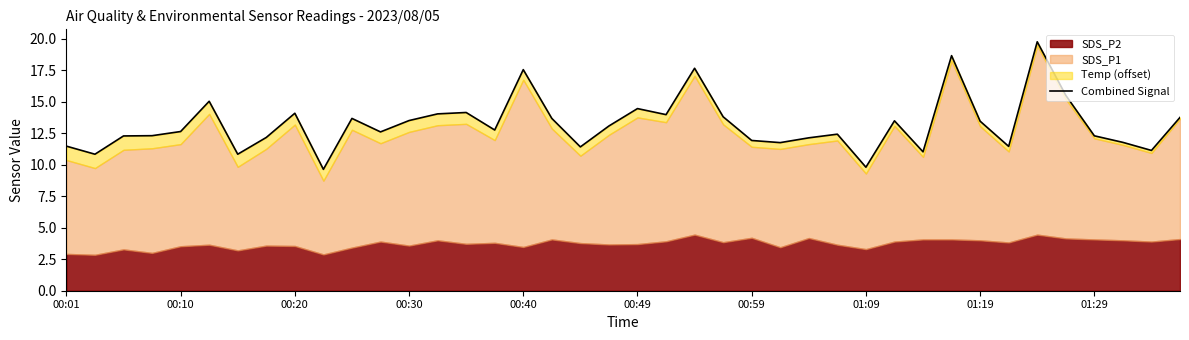

What is the difference between the values at 38 and 37?

0.6